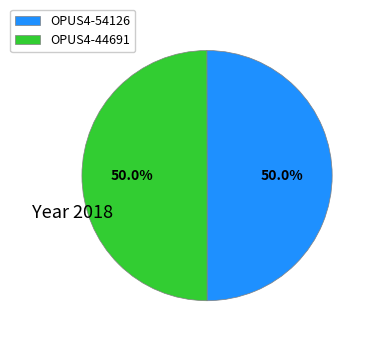

Is it true that OPUS4-44691 is 50% of the pie?

True